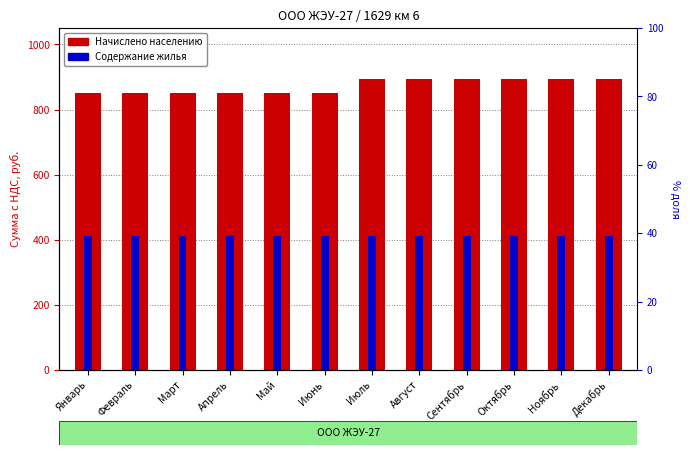

Rank the series at Сентябрь from lowest to highest value.

Содержание жилья, Начислено населению